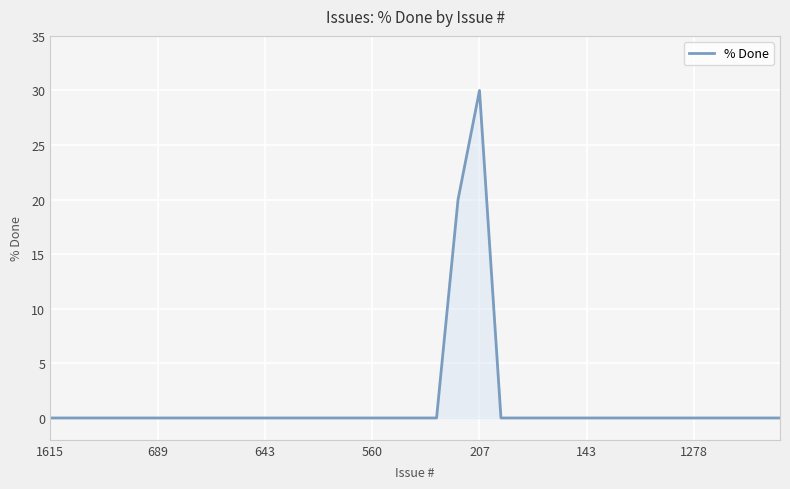

What is the greatest value displayed?

30